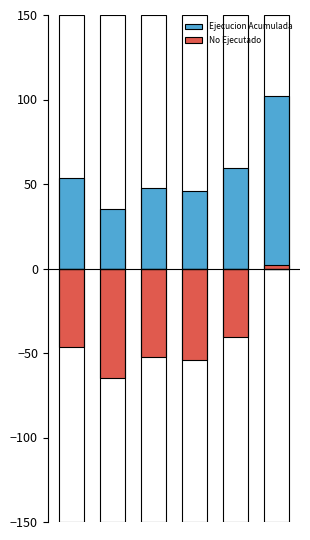

What are all the series names shown in the legend?

Ejecucion Acumulada, No Ejecutado